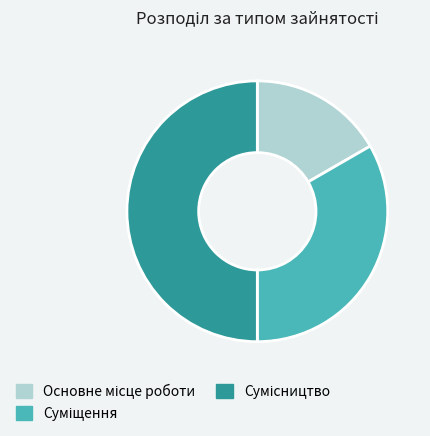

To the nearest percent, what percentage of the pie is Сумісництво?

50%